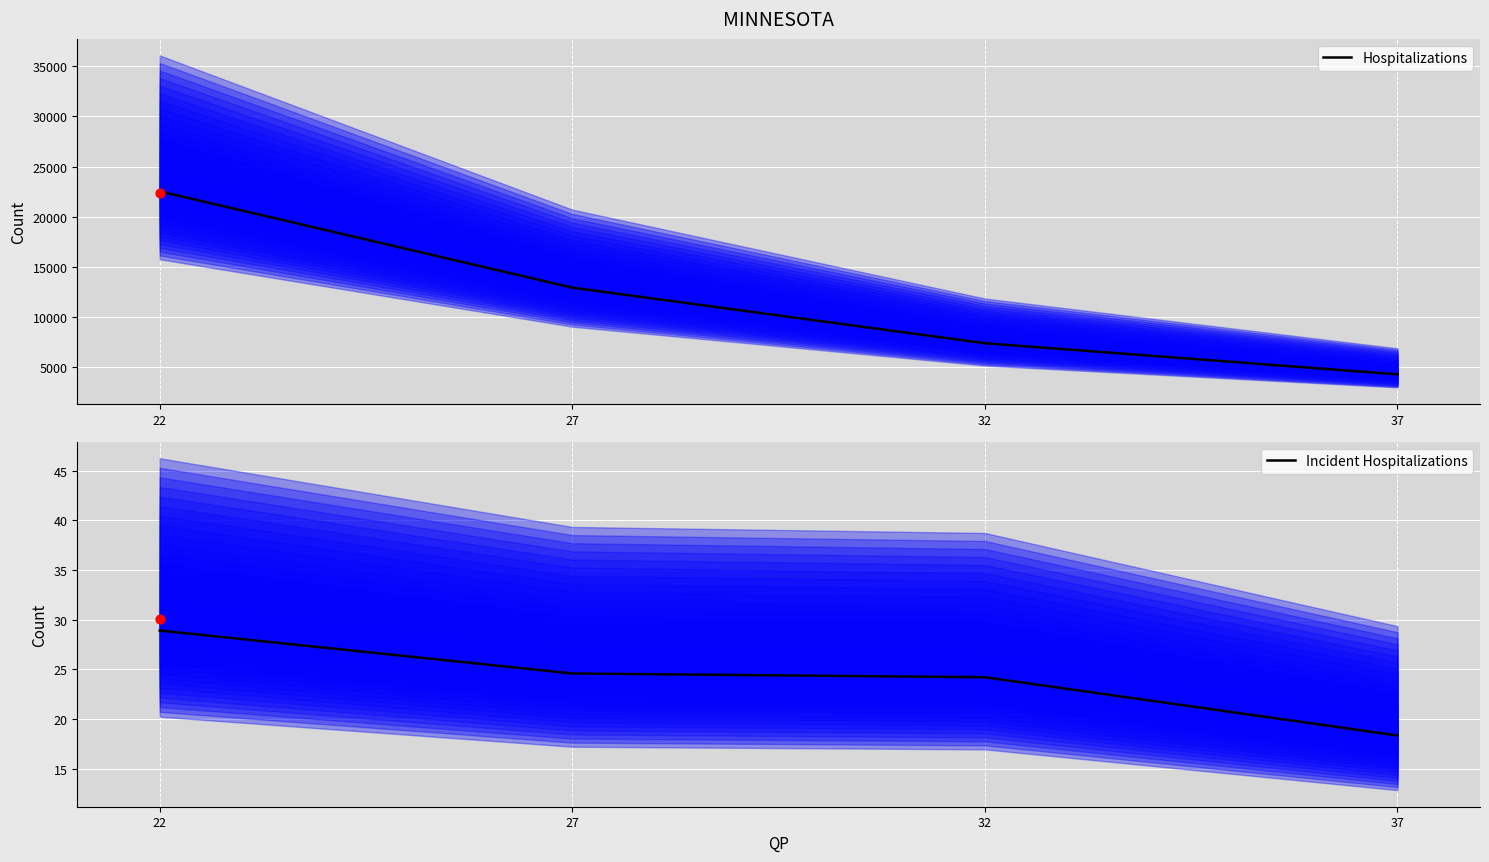

At which category is the sum across all series the highest?

22